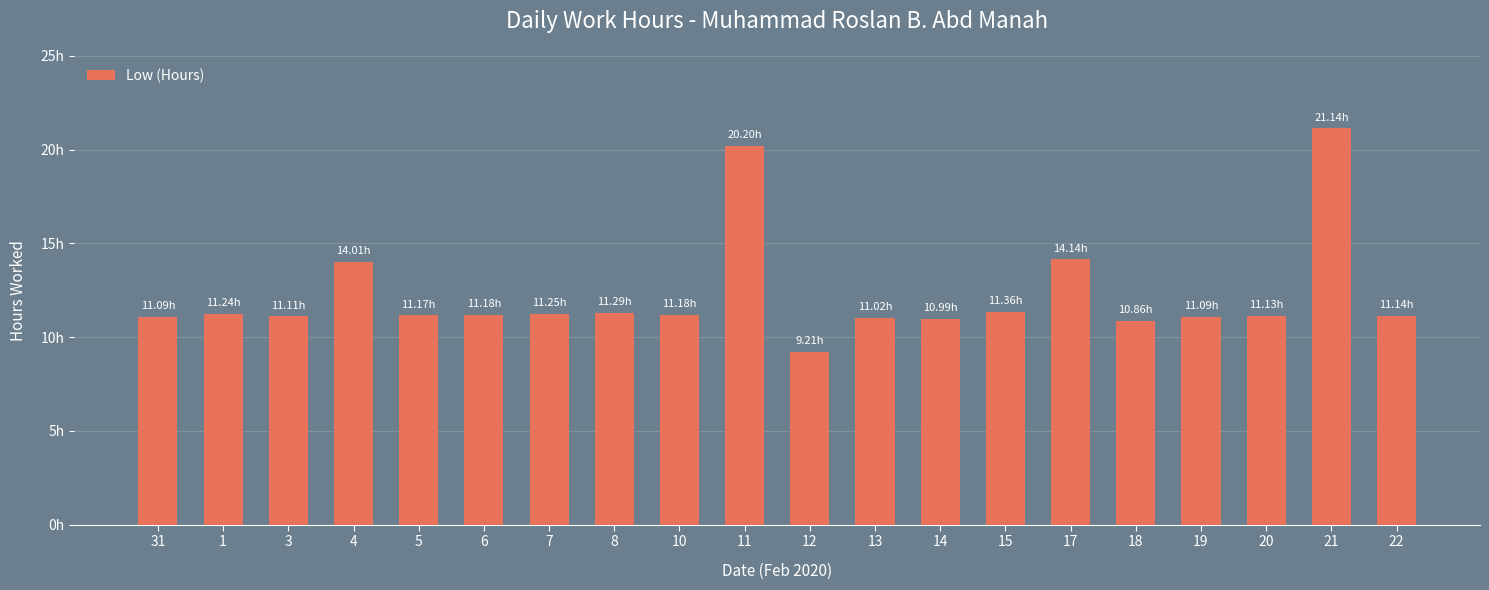

What is the difference between the maximum and second lowest values?

10.3